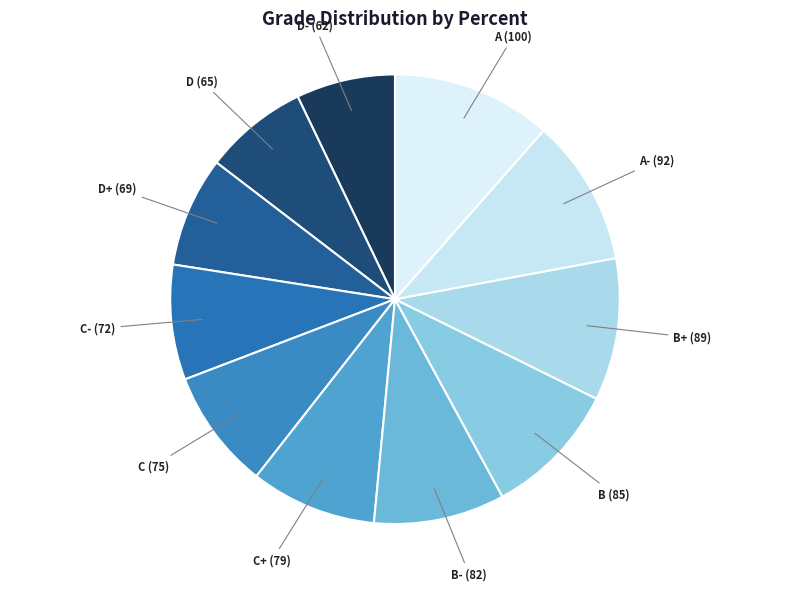

What is the largest slice in the pie chart?

A (100)